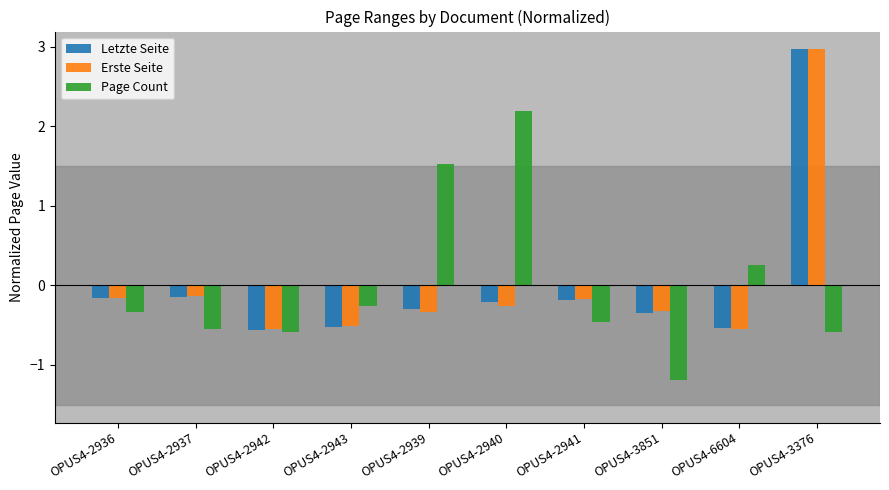

At which category does the chart reach its peak across all series?

OPUS4-3376